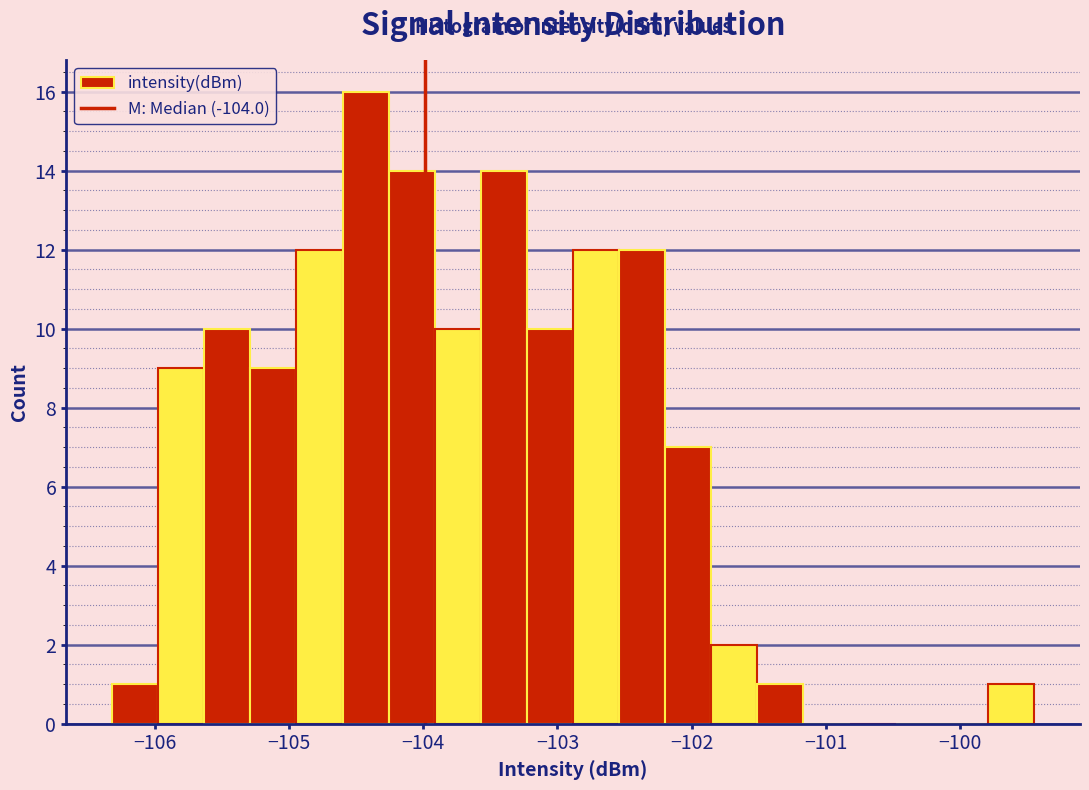

Around what value on the x-axis is the tallest bar? Give the approximate position of its centre, as read against the axis.

-104.4